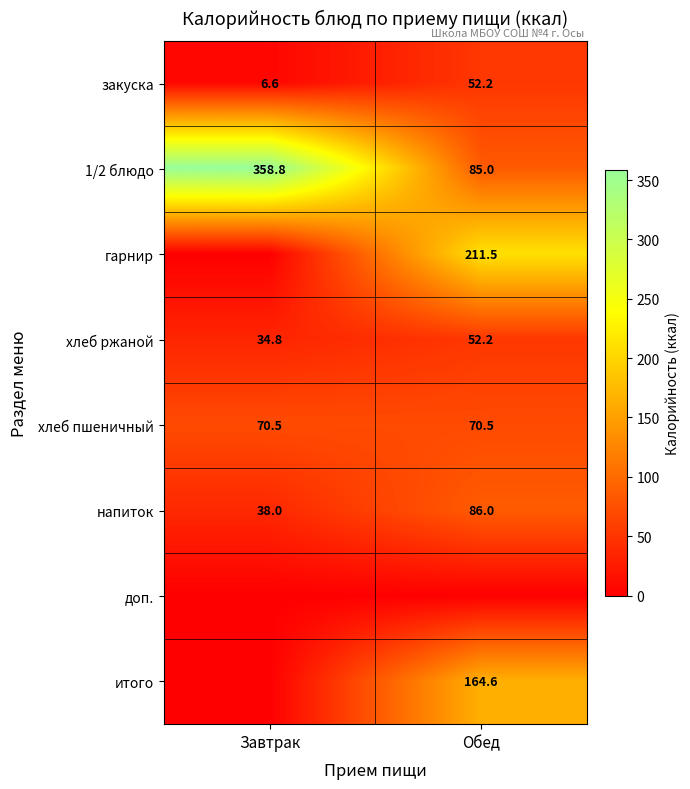

What is the sum of all хлеб ржаной values?

87.0